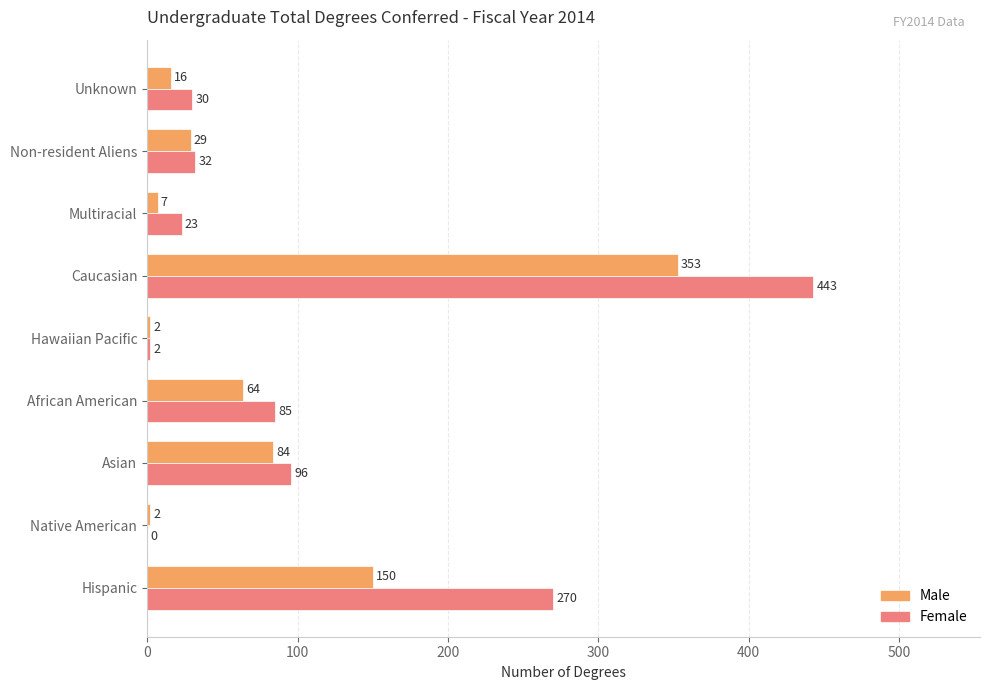

At which category is the sum across all series the highest?

Caucasian